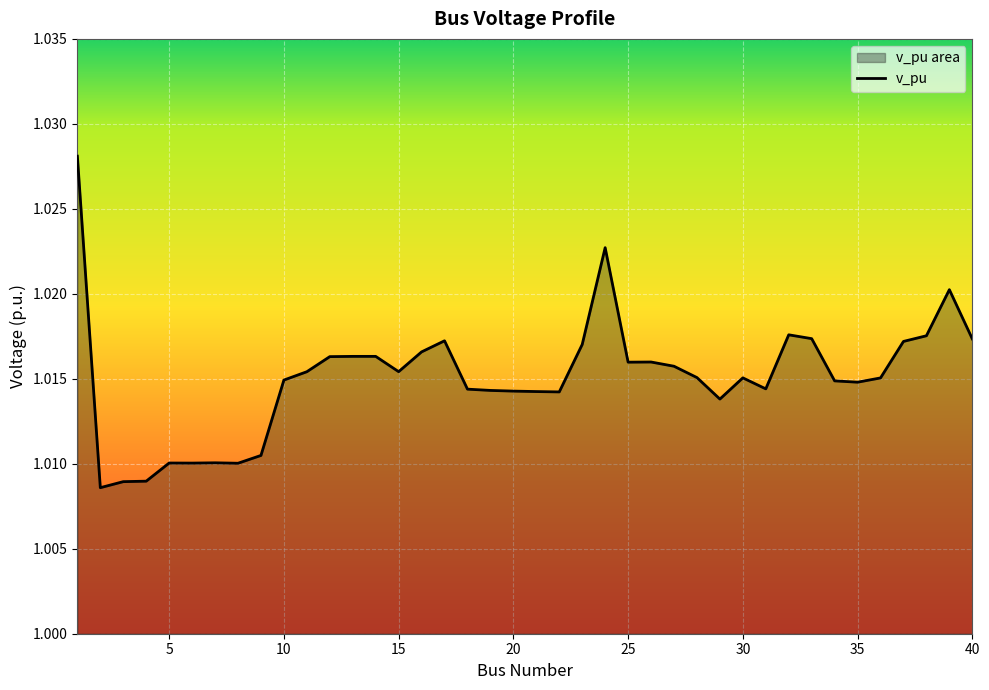

The value at 25 is 1.6. True or false?

False